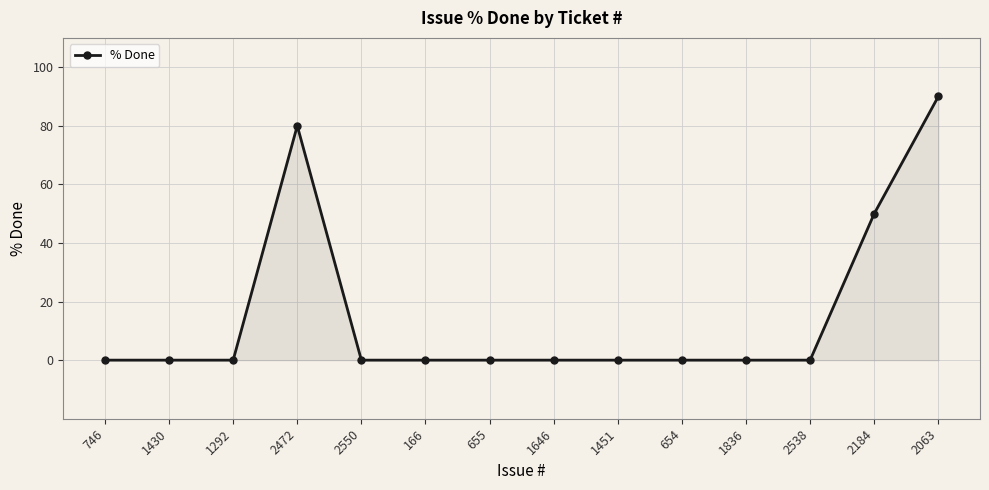

What is the change in value from 2472 to 2538?

-80